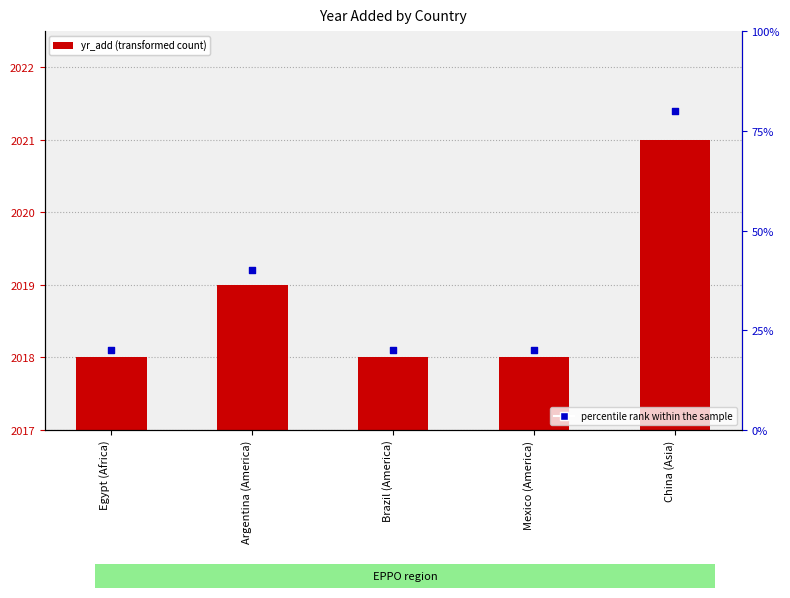

At which category is the sum across all series the highest?

China (Asia)